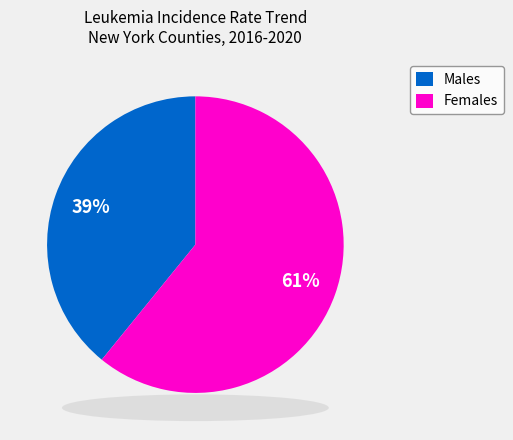

Is there any slice that represents more than half of the pie?

Yes